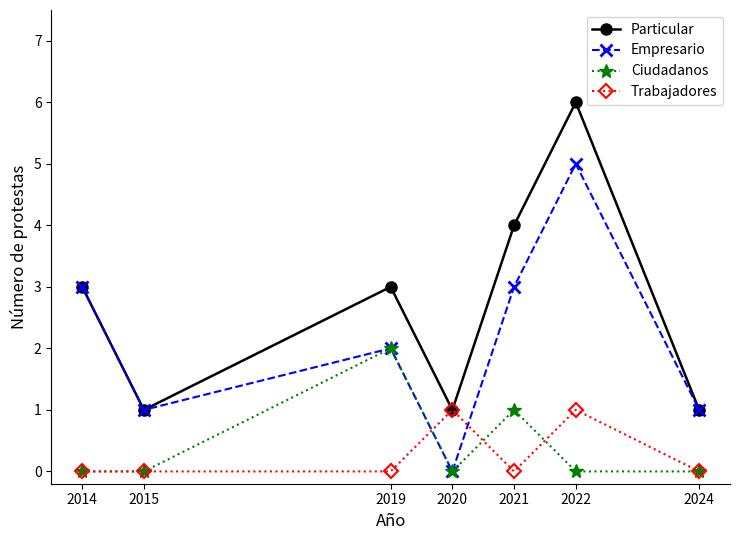

Rank the series by their maximum value, from highest to lowest.

Particular, Empresario, Ciudadanos, Trabajadores